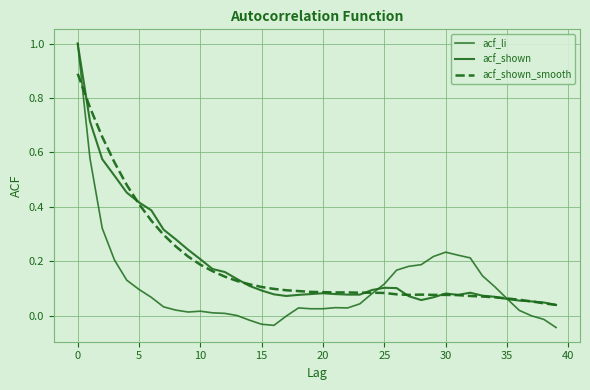

Is this an area chart (filled region under the line)?

No